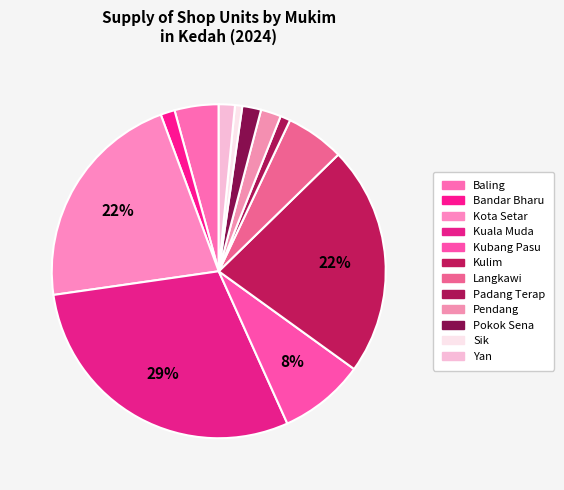

Is it true that Langkawi is 6% of the pie?

True